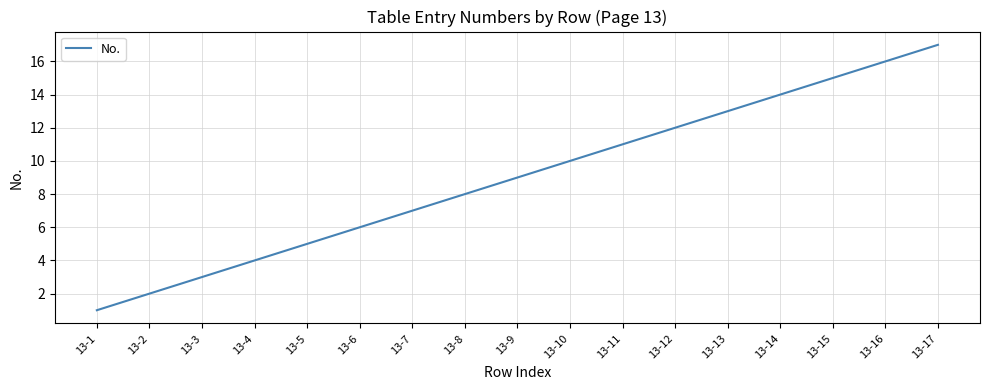

What is the difference between the maximum and minimum values?

16